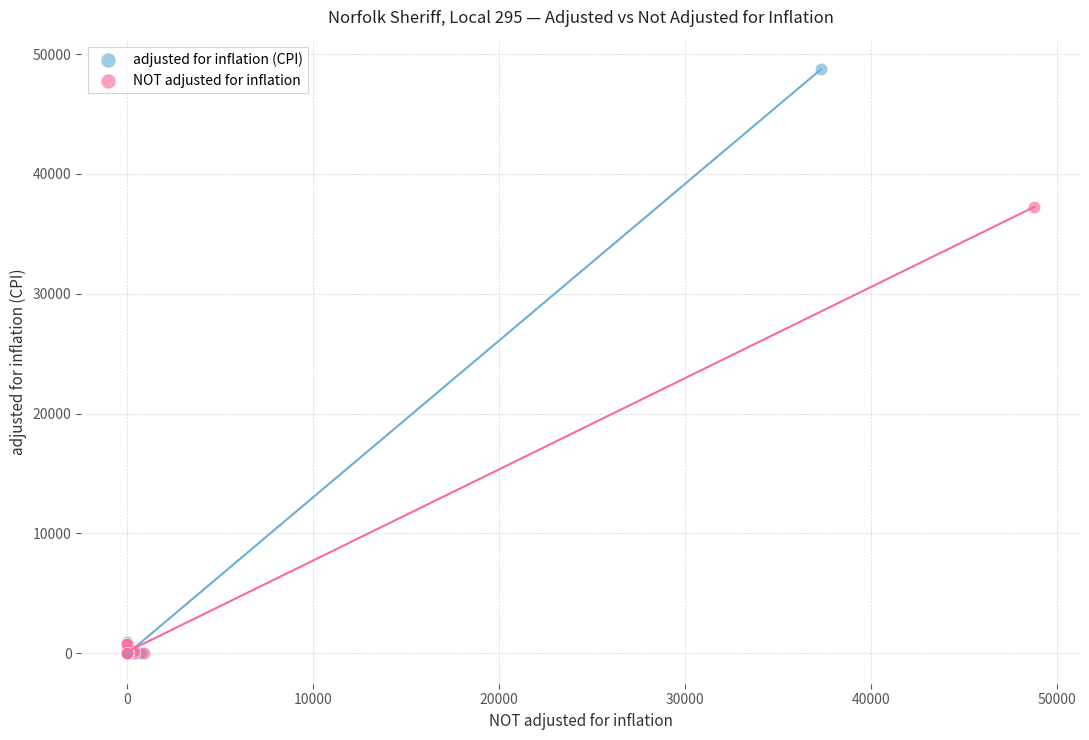

Which series has the largest Y range (max minus min)?

adjusted for inflation (CPI)